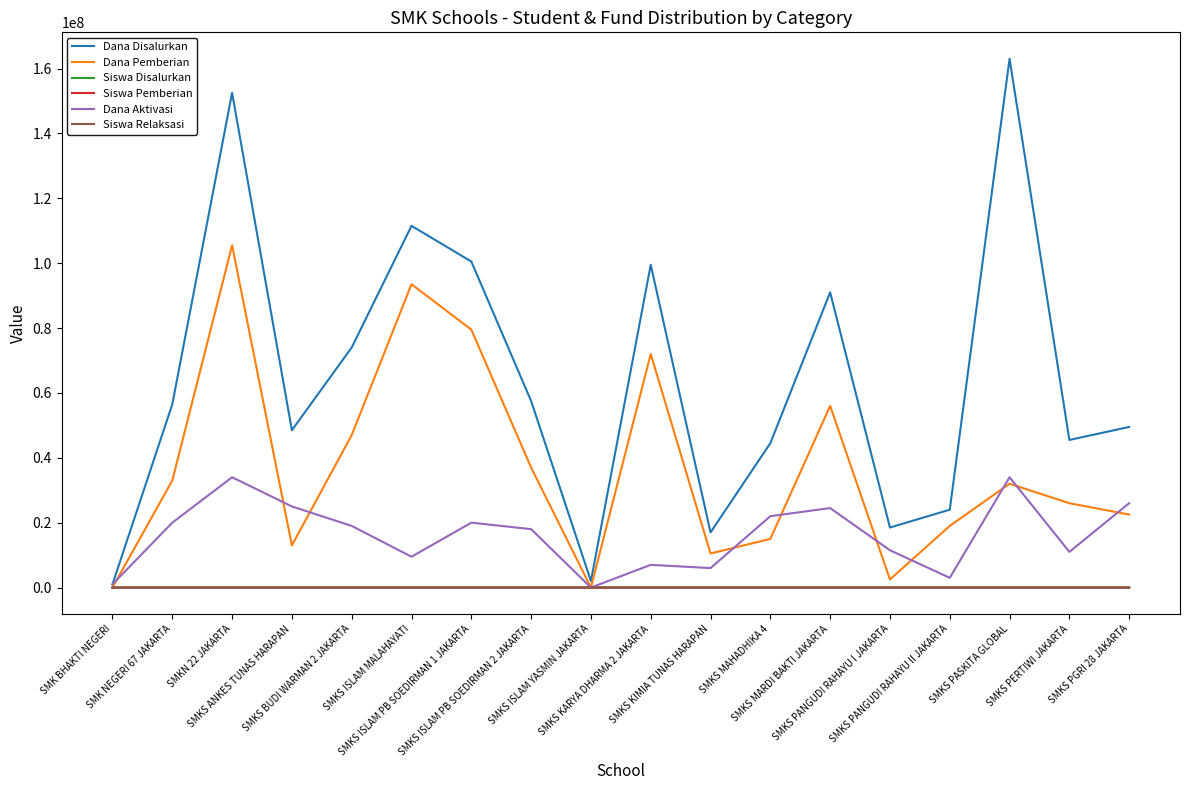

What is the highest value of the Dana Pemberian series?

105500000